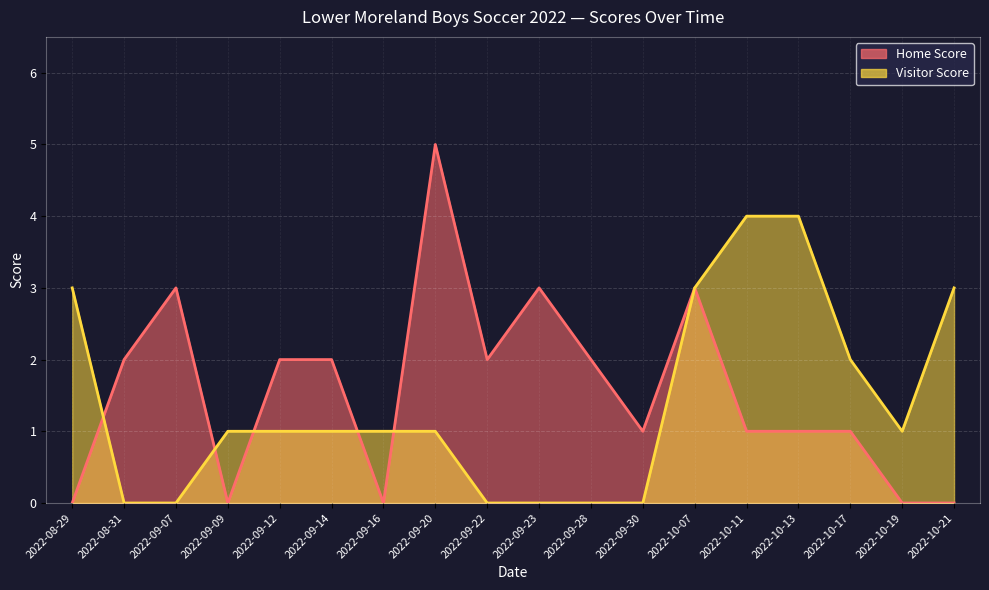

How many values in the Visitor Score series are below 1?

6